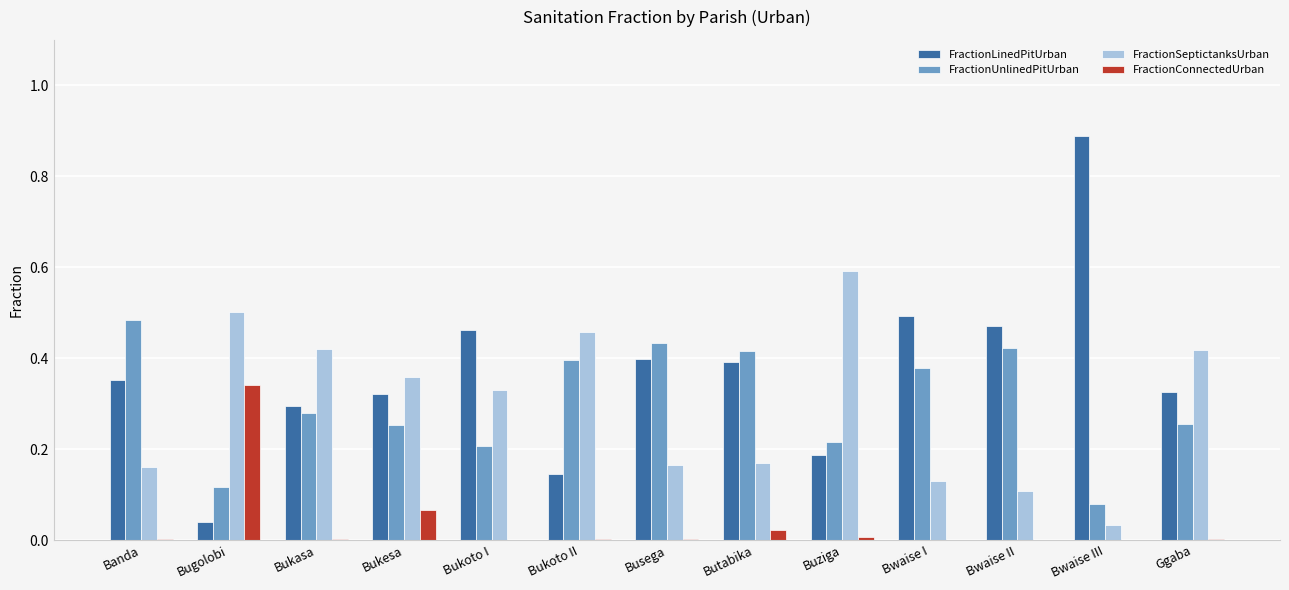

What is the total value across all series at Buziga?

1.0